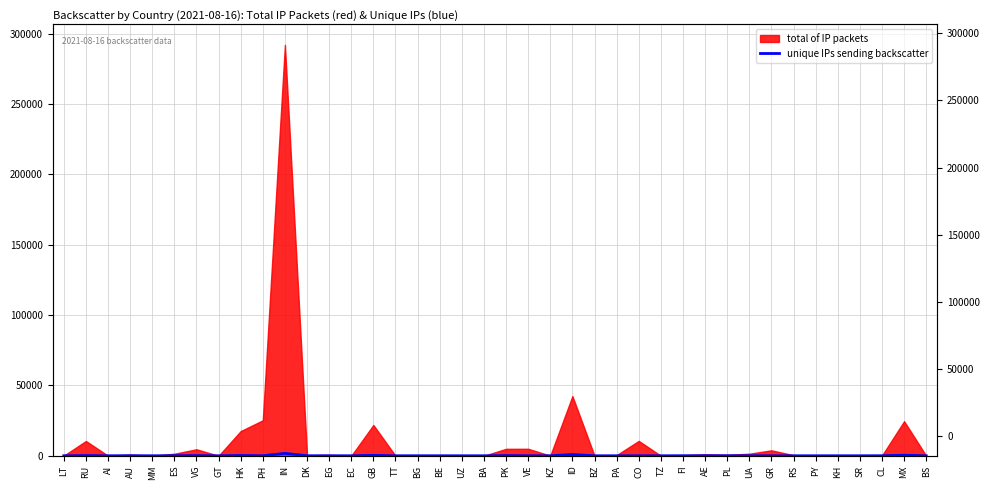

At which category does the chart reach its peak across all series?

IN